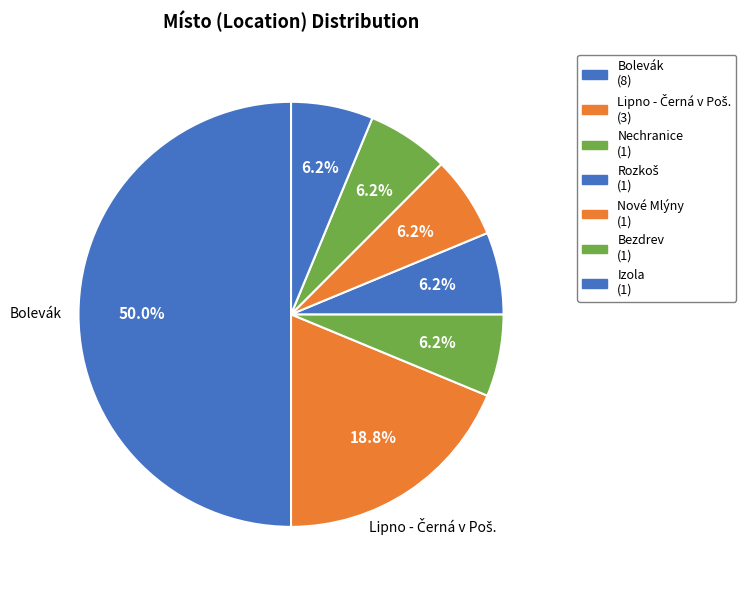

Is the sum of Bolevák and Bezdrev greater than half?

Yes